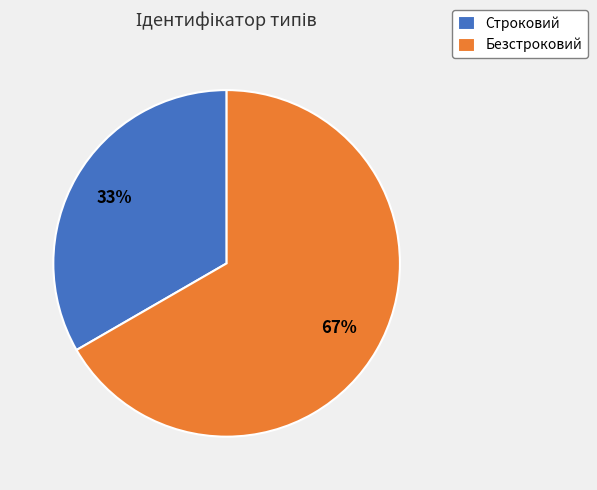

Does any single category account for the majority?

Yes